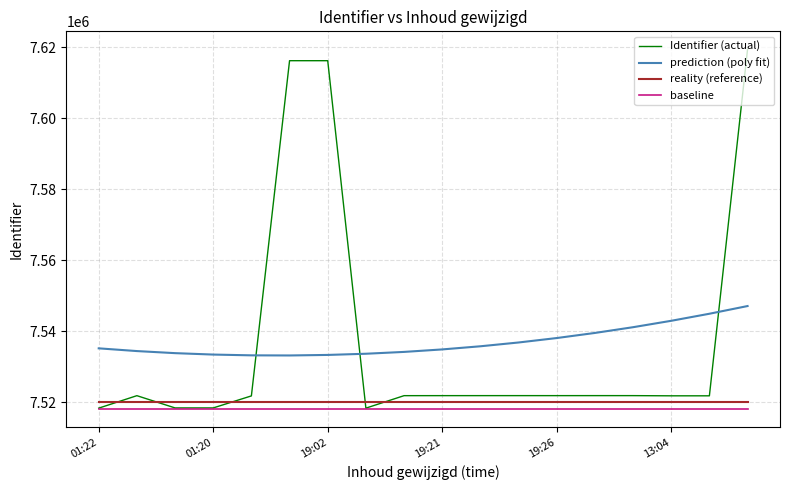

What is the smallest value displayed?

7518000.0